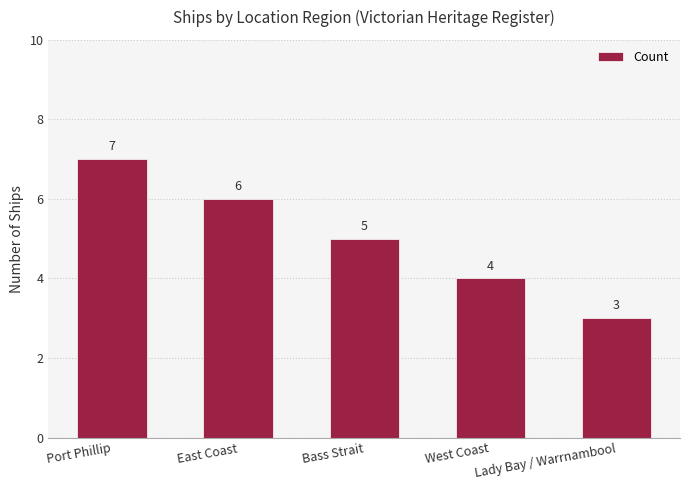

The chart shows a value of 5 at Bass Strait. True or false?

True